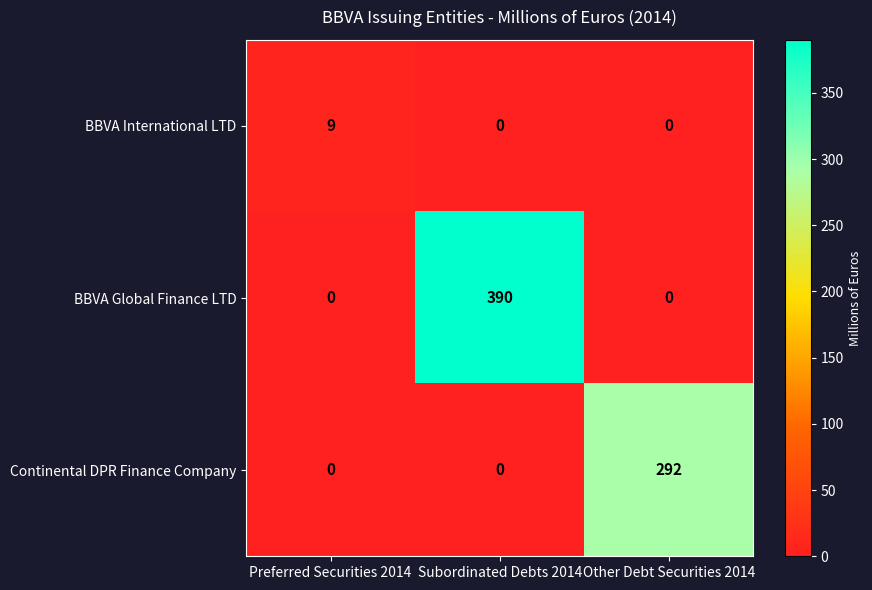

How many data points does each series have?

3